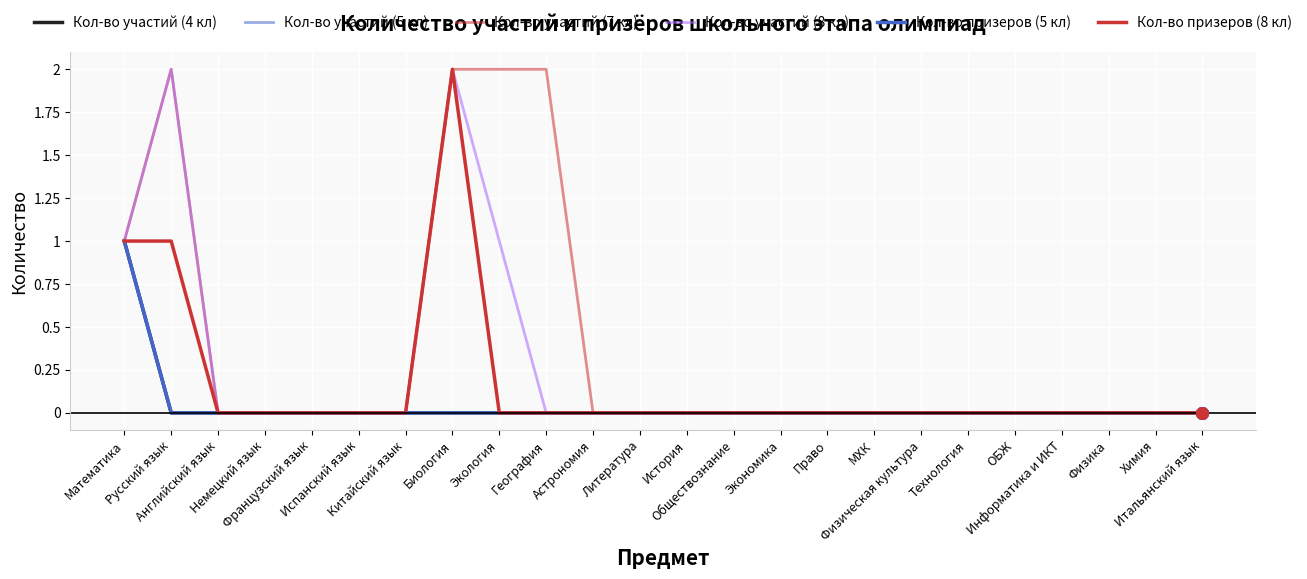

Which series has the largest total across all categories?

Кол-во участий (7 кл)